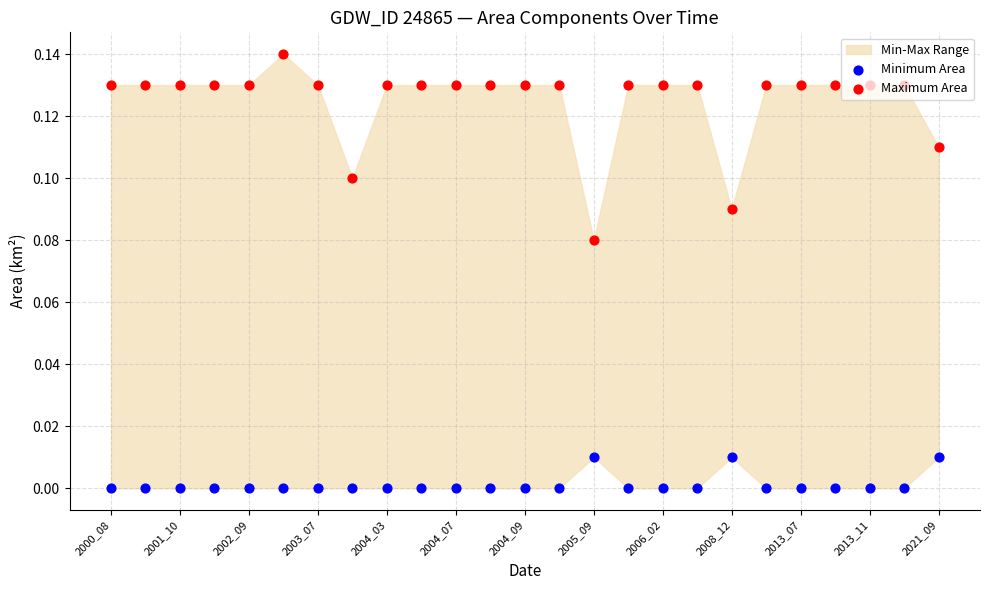

What is the total value across all series at 2001_10?

0.1